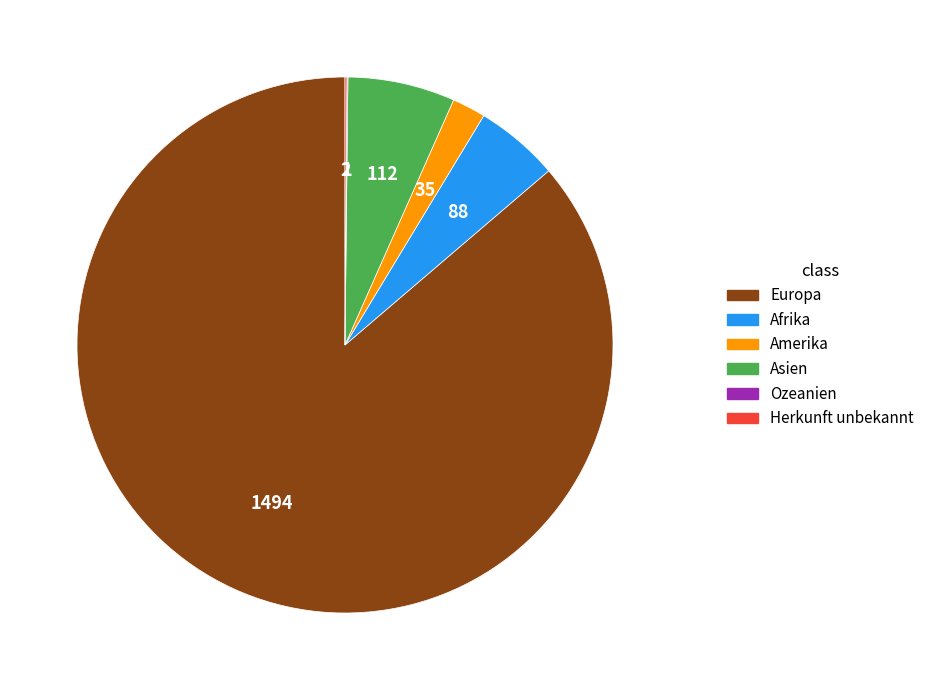

Is the sum of Afrika and Amerika greater than half?

No